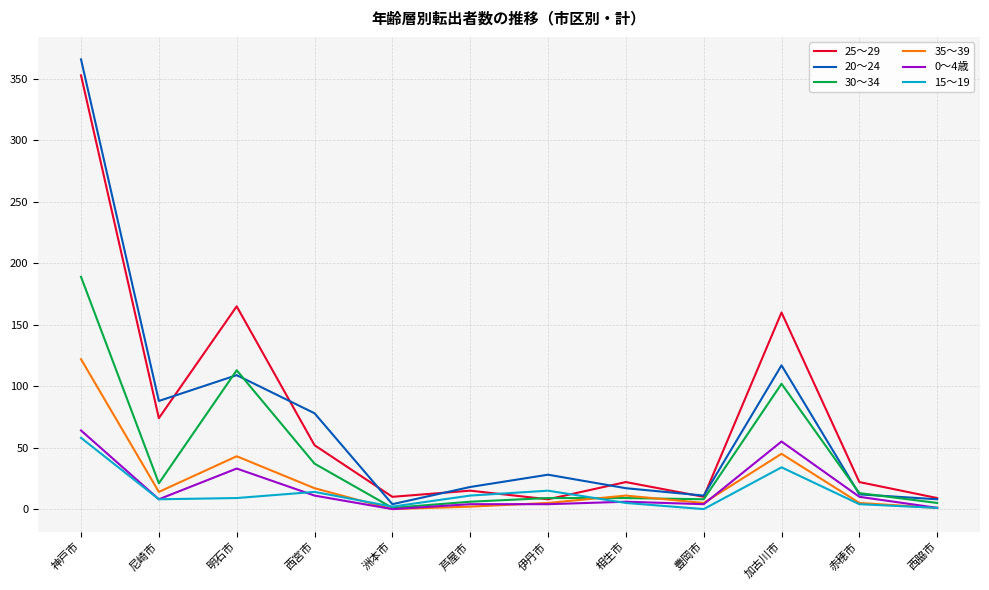

What is the lowest value of the 25～29 series?

8